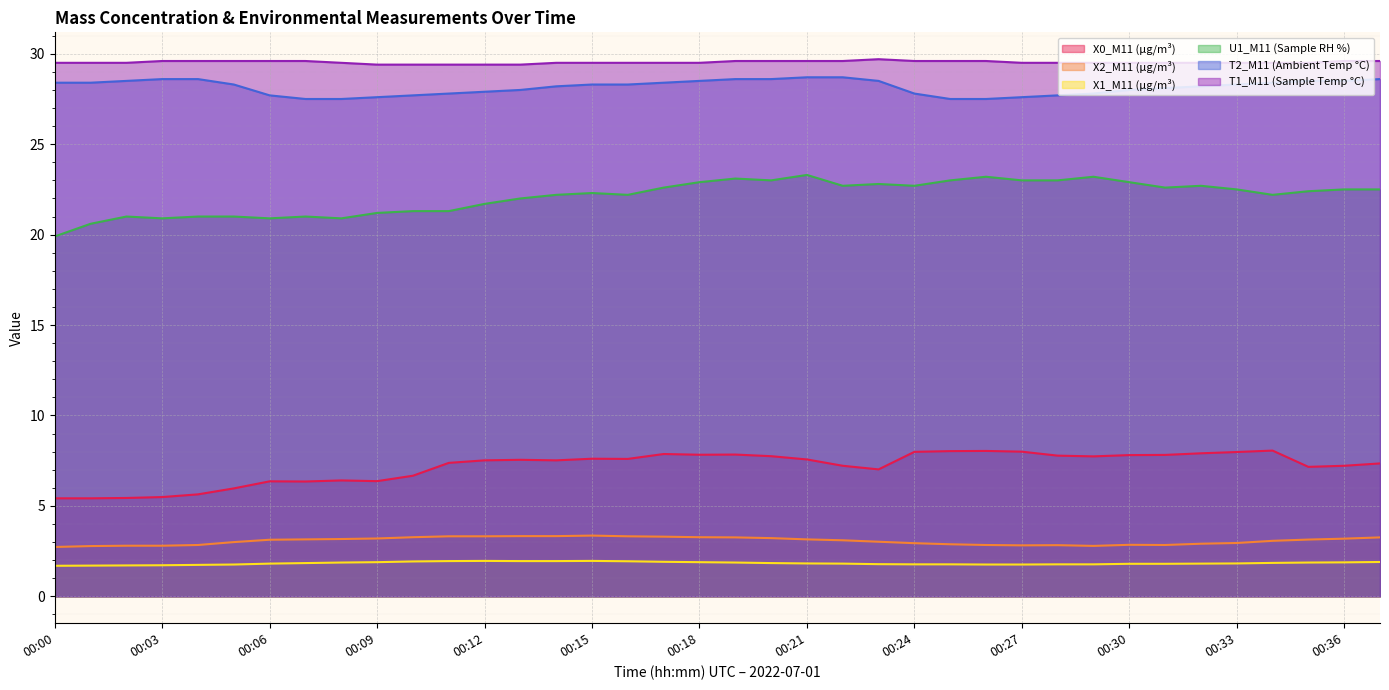

At which category is the sum across all series the highest?

00:19